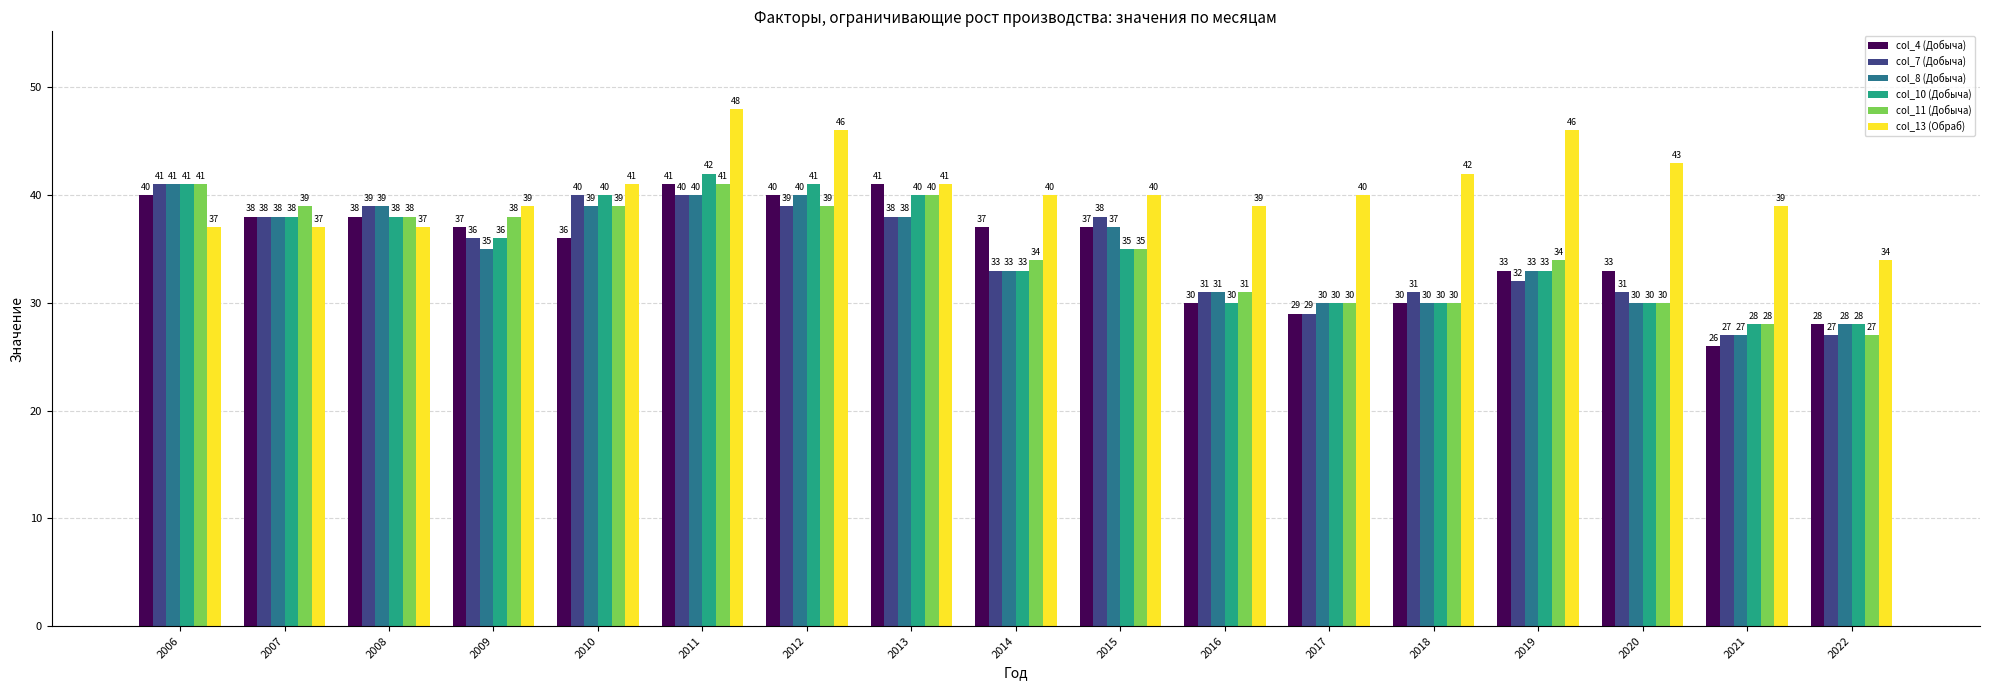

How many bars are there in each group?

6